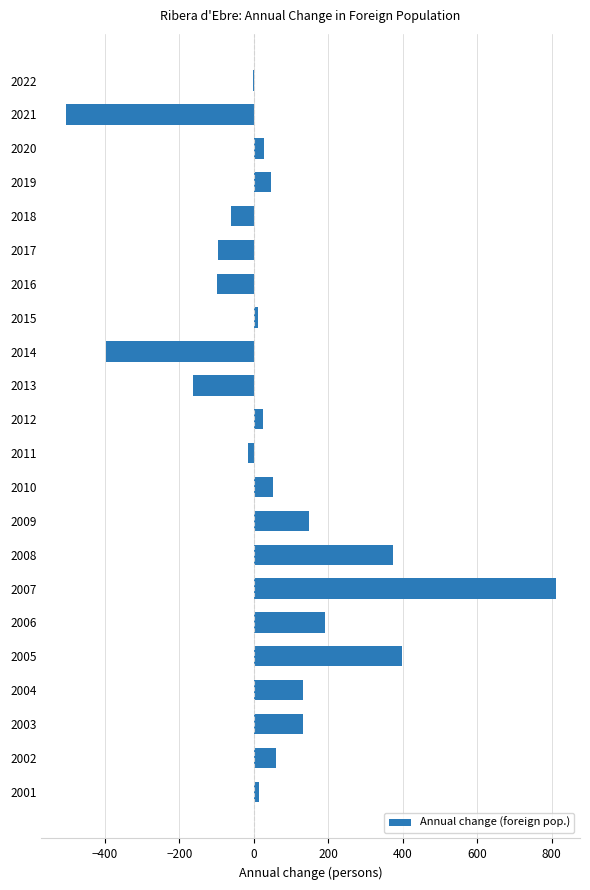

What is the sum of all values?

1074